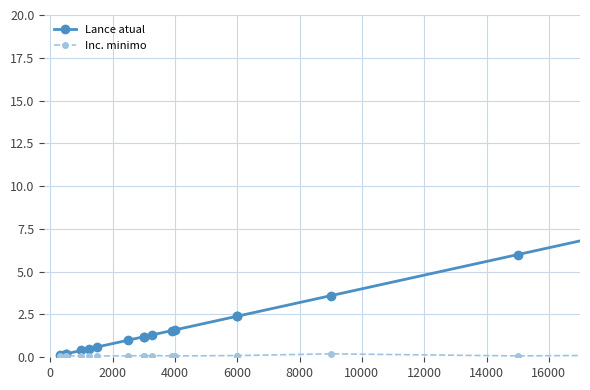

What are all the series names shown in the legend?

Lance atual, Inc. minimo